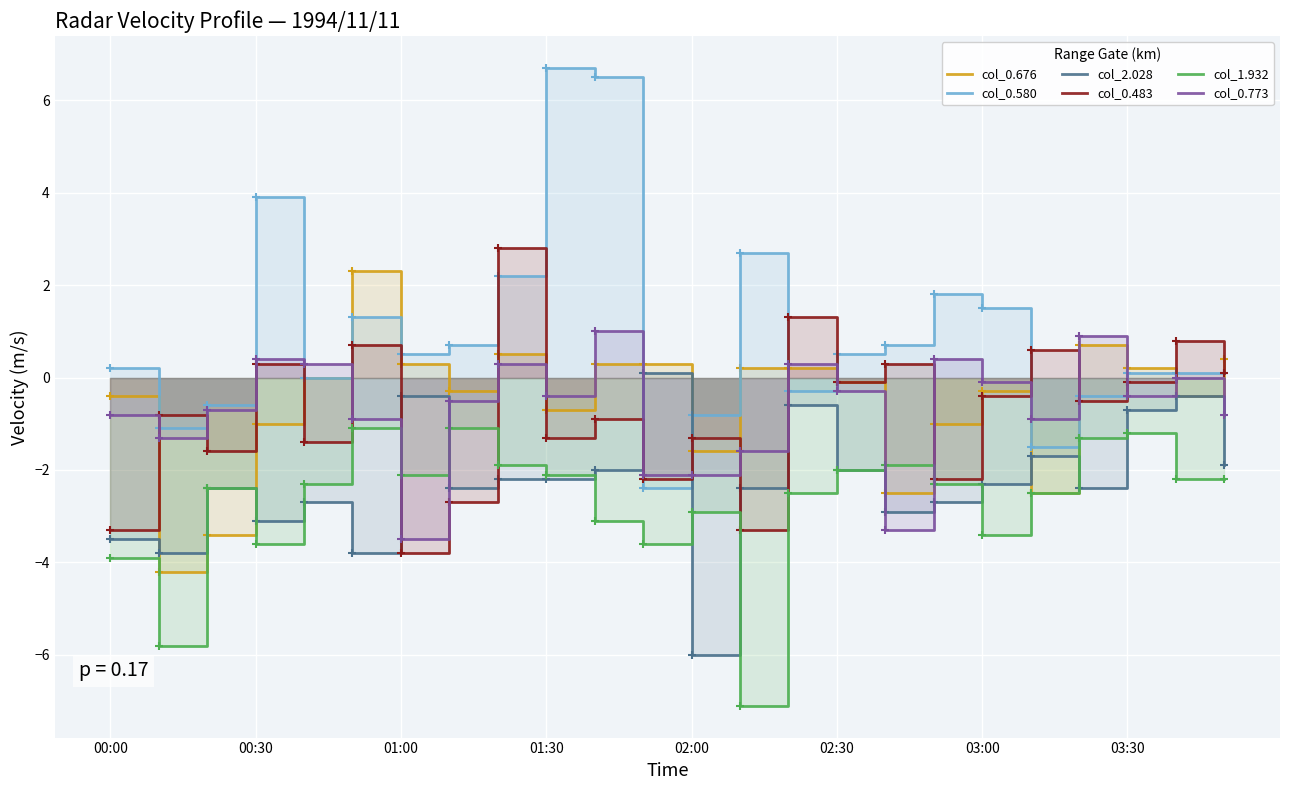

What is the difference between the col_1.932 values at 8 and 23?

0.3